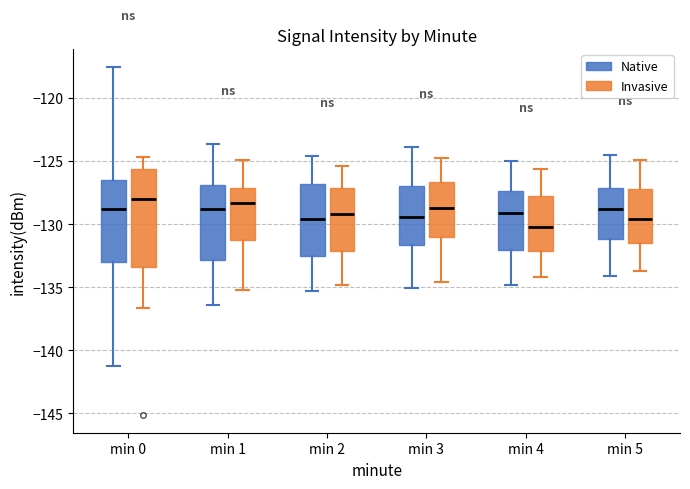

Which box's median line is the lowest?

min 4 (Invasive)